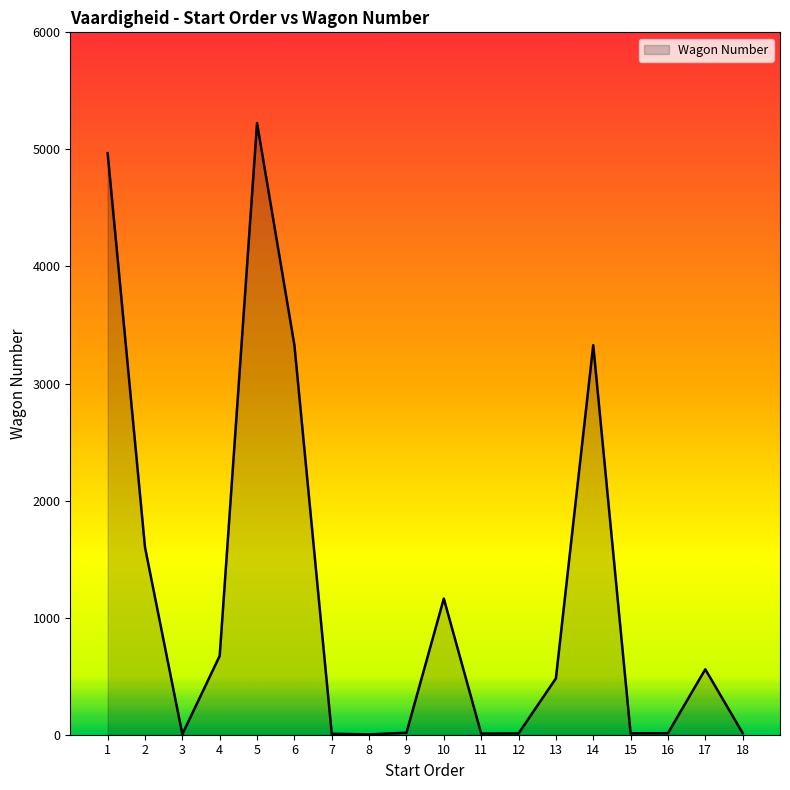

Is it true that the value at 4 is 294?

False